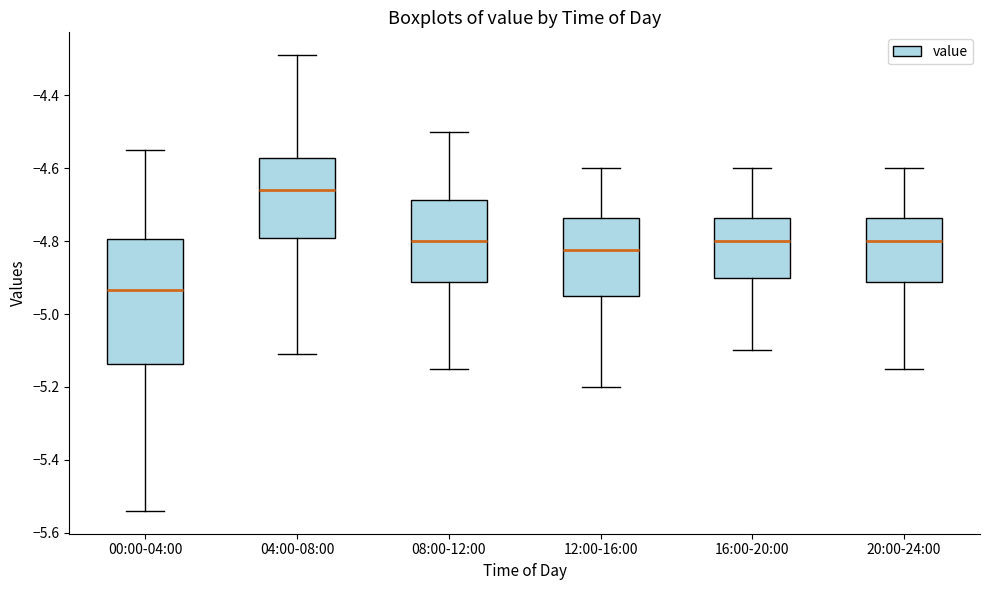

Which box is the tallest, from its lower edge to its upper edge?

00:00-04:00